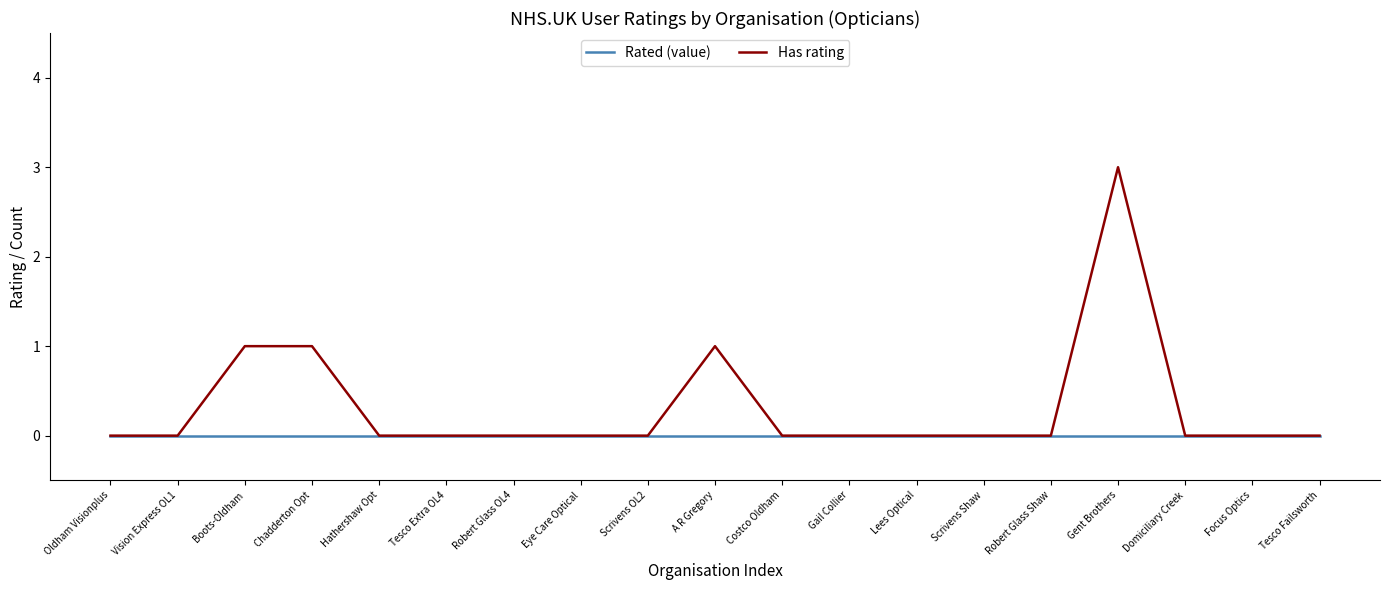

Which series has the widest spread of values?

Has rating